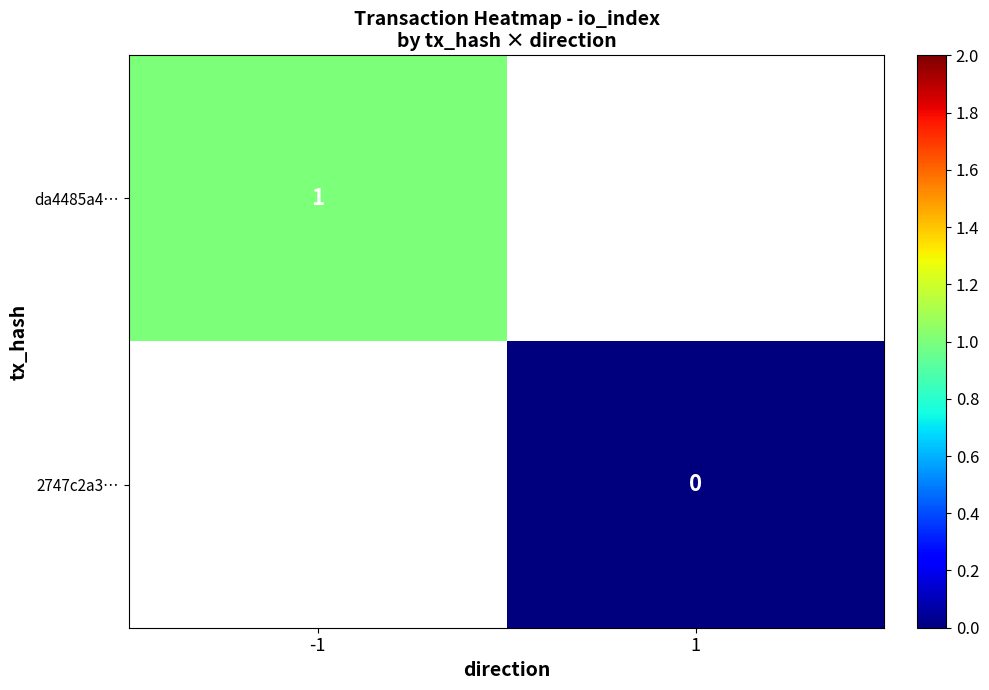

The da4485a4… series shows 0 at -1. True or false?

False